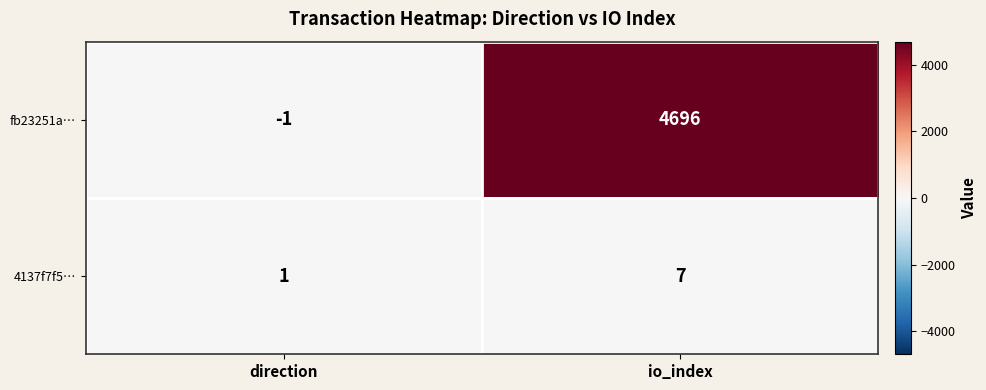

Read the 4137f7f5… value at io_index.

7